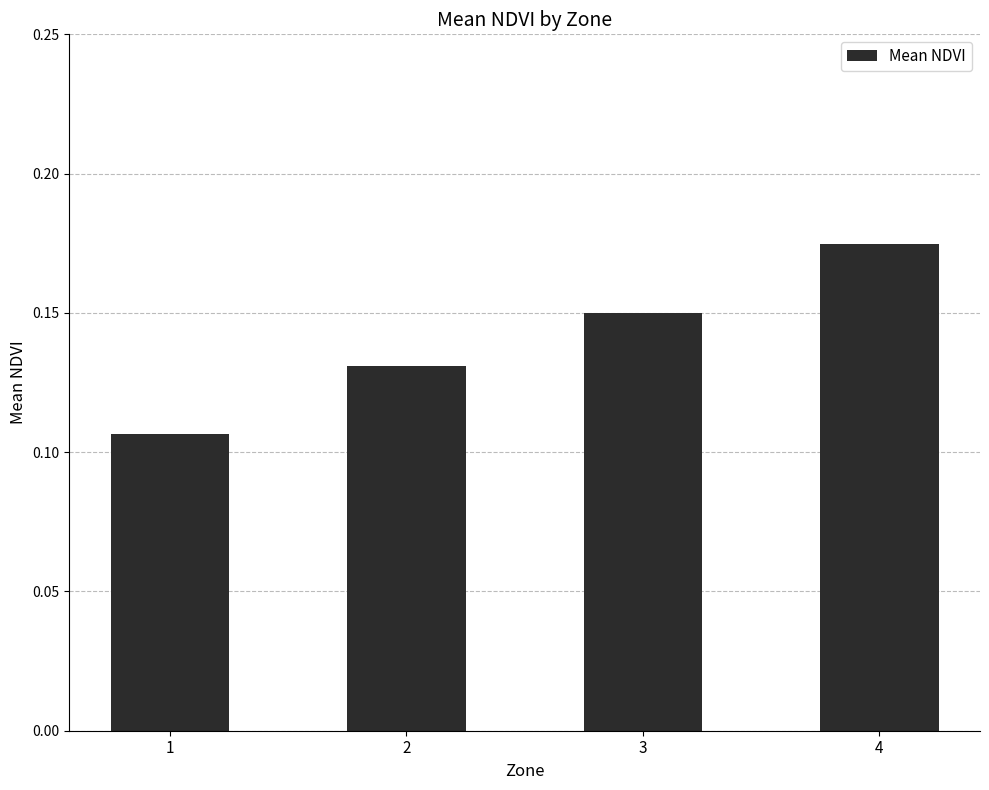

True or false: the data shows 0.3 at 4.

False